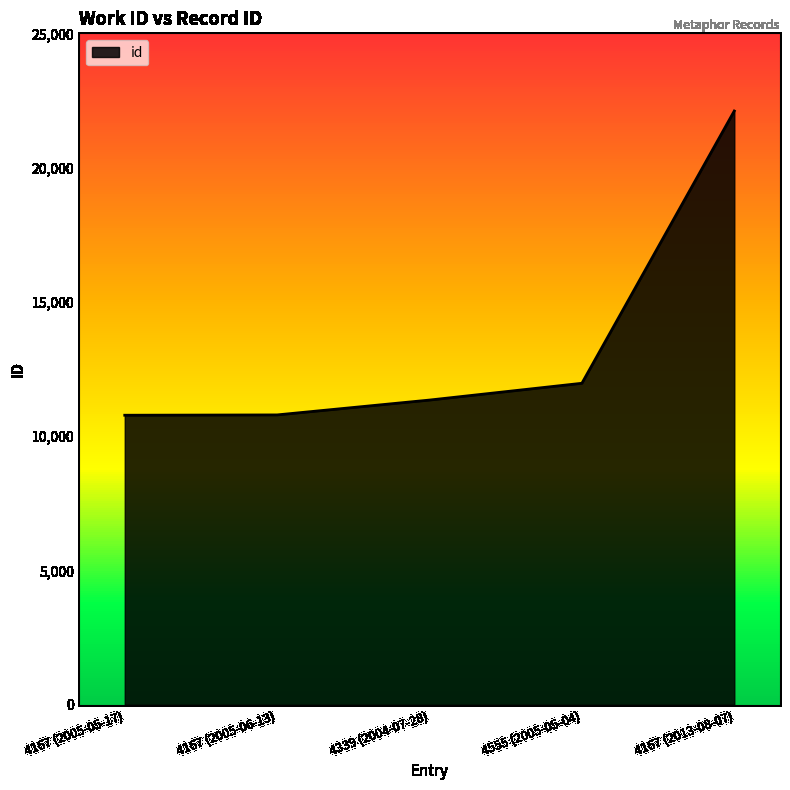

What is the change in value from 4167 (2005-05-17) to 4339 (2004-07-28)?

+565